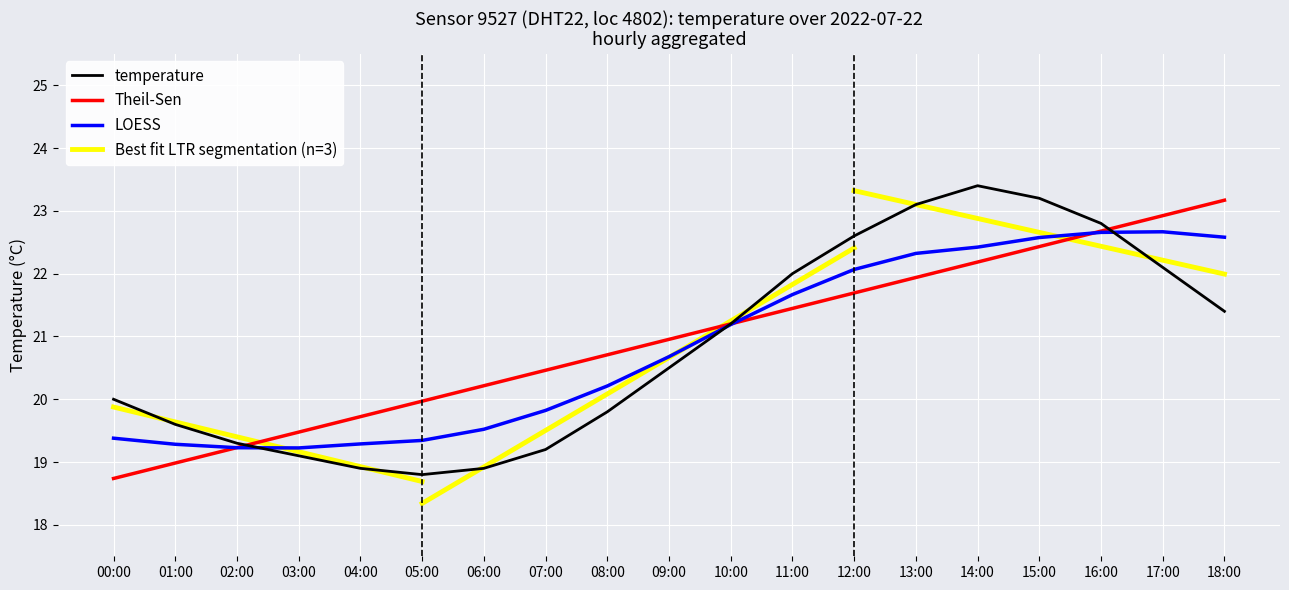

The value at 14:00 is 23.4. True or false?

True